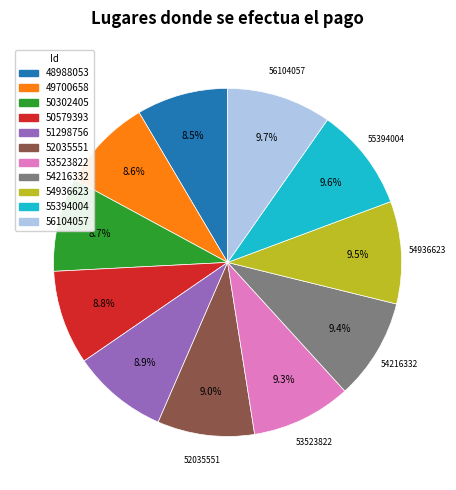

Is there a majority slice in this chart?

No